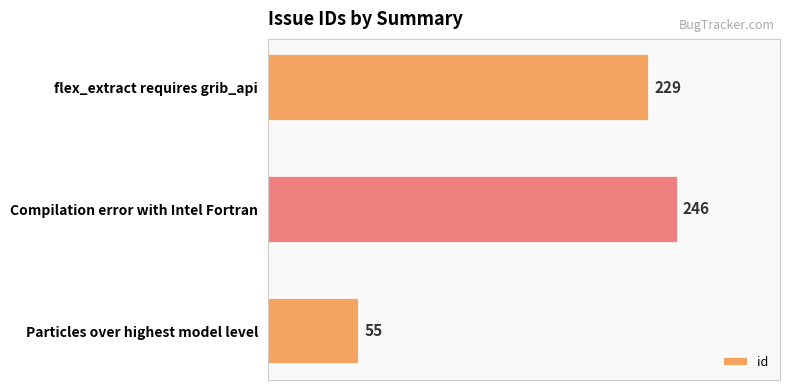

What is the maximum value shown in the chart?

246